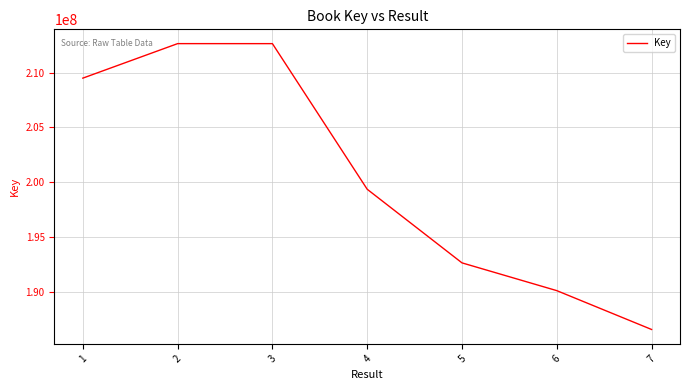

Which has a higher value, 4 or 2?

2